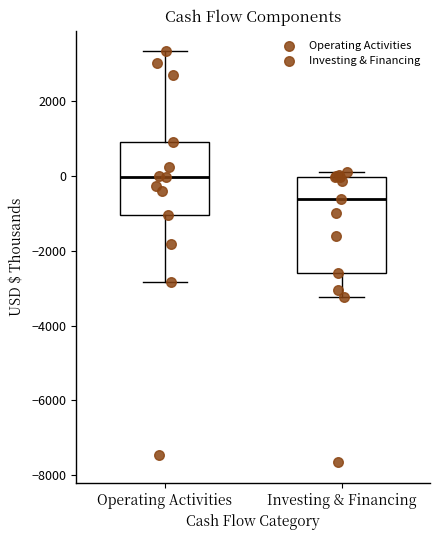

Reading left to right, read every box against the y-axis: the position of its median line, the range the box covers, and the ends of its whiskers. The values are not printed on the chart, so give them approximately, as read against the axis.

Operating Activities: median 0, box -1000 to 1000, whiskers -2800 to 3400
Investing & Financing: median -600, box -2600 to 0, whiskers -3200 to 200